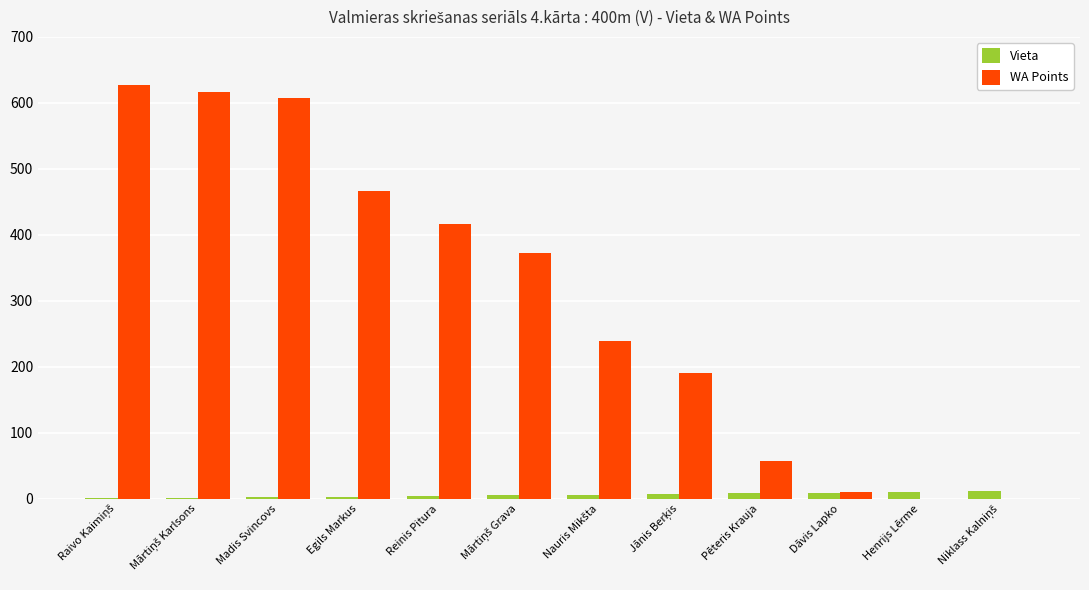

What is the sum of all WA Points values?

3603